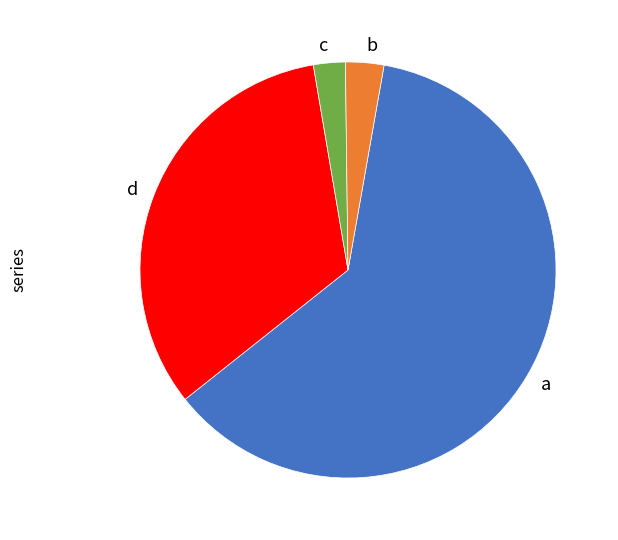

Which category has the biggest portion of the pie?

a